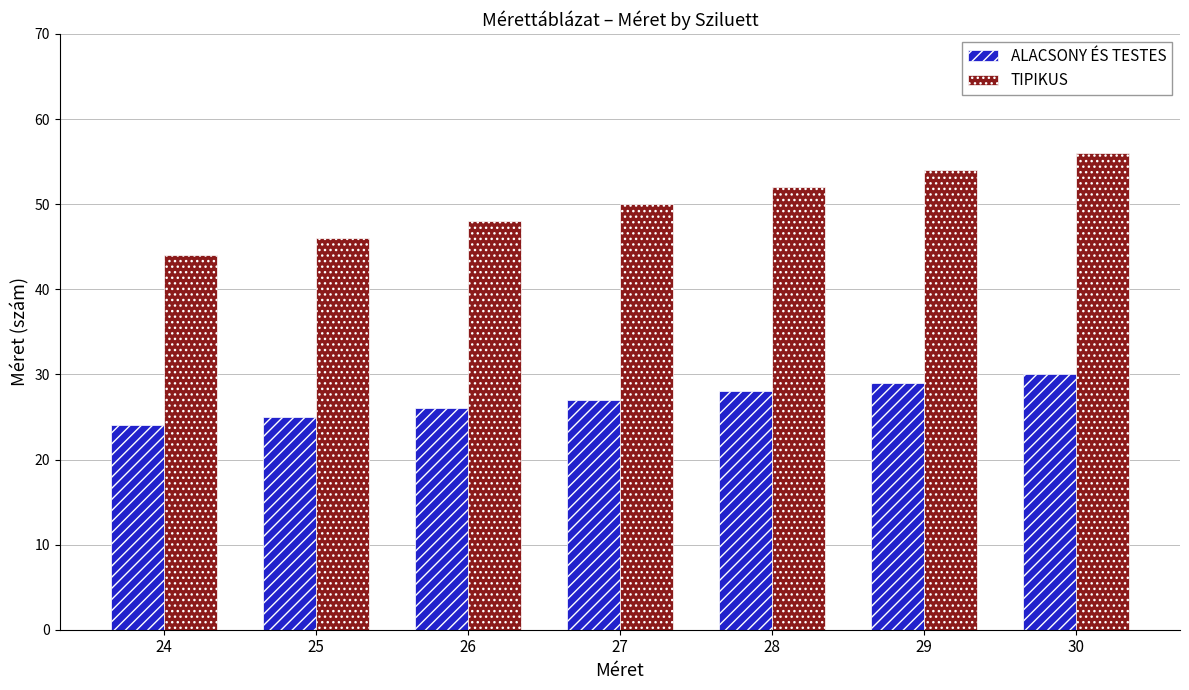

Reading left to right, transcribe all the data shown in this chart.

ALACSONY ÉS TESTES: 24	25	26	27	28	29	30
TIPIKUS: 44	46	48	50	52	54	56